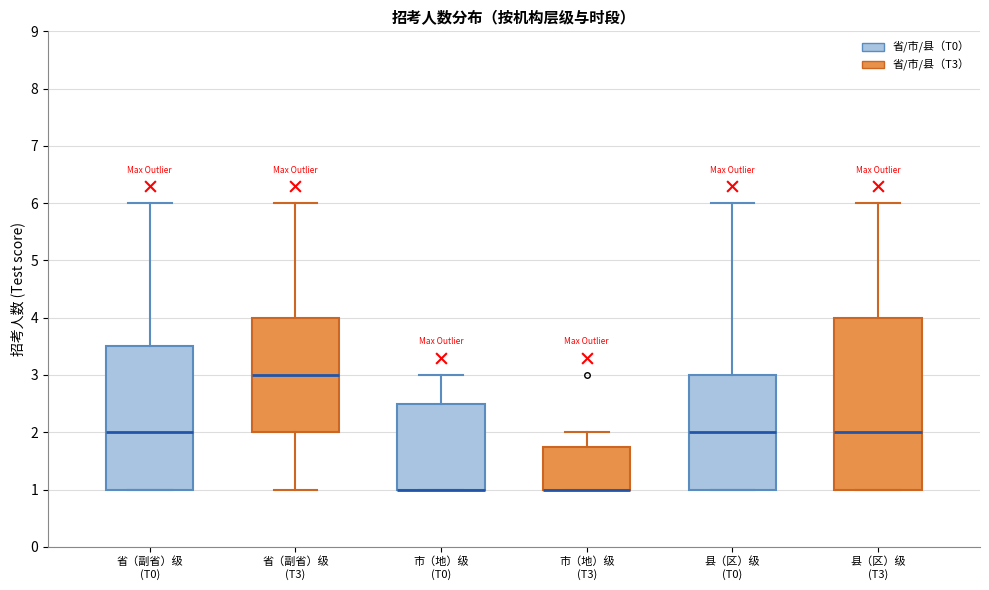

Comparing the boxes themselves (not the whiskers), which one is the tallest?

县（区）级 (T3)